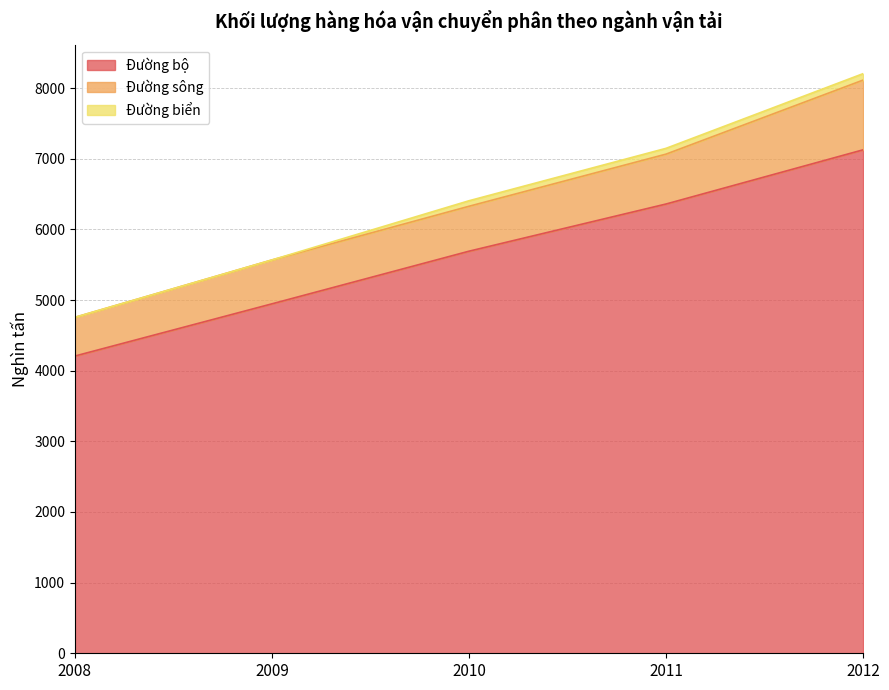

What is the difference between the Đường bộ values at 2010 and 2011?

668